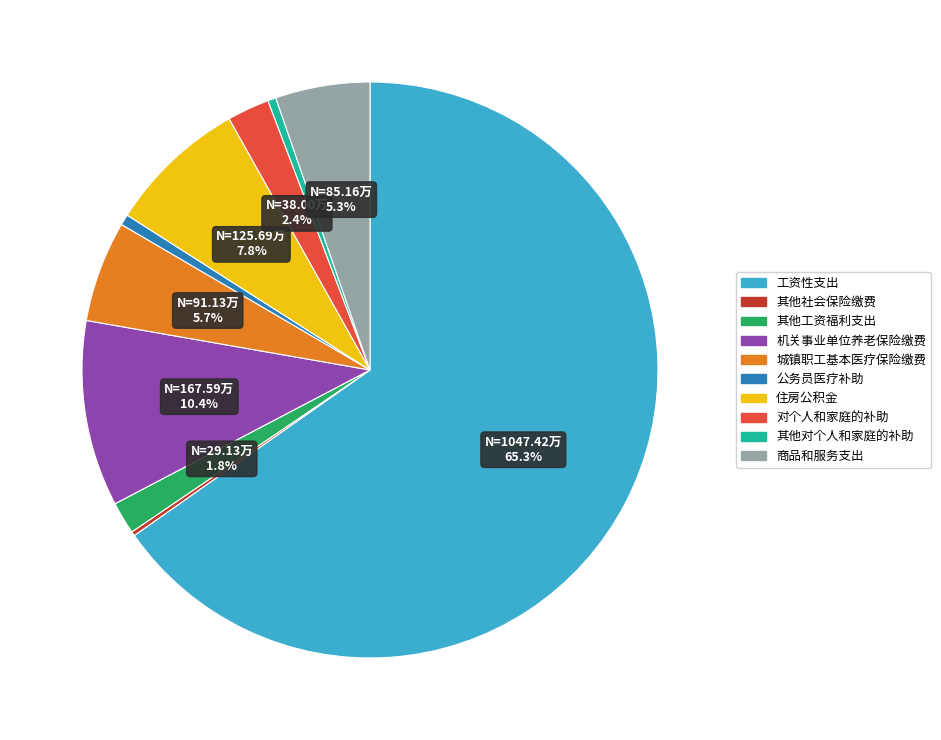

Is there a majority slice in this chart?

Yes